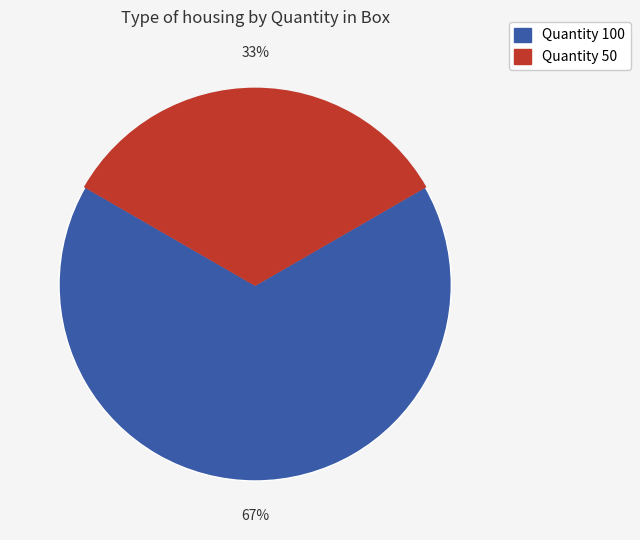

Does any single category account for the majority?

Yes